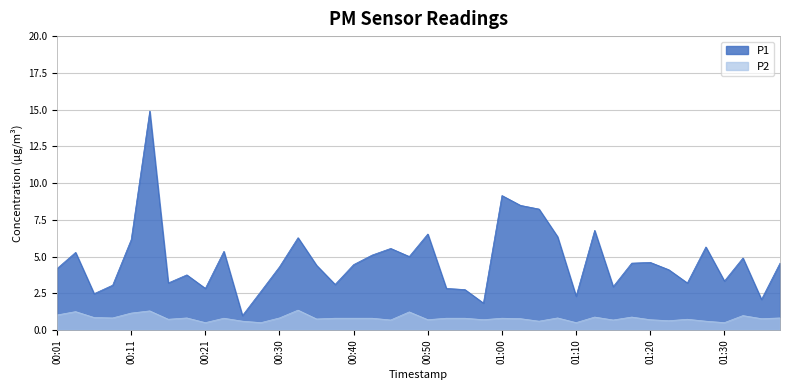

What is the label of the 7th point from the right?

01:23